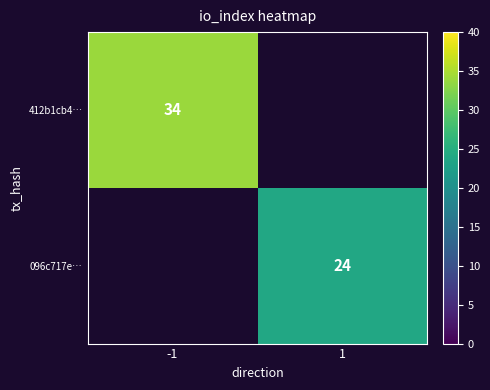

The 412b1cb4… series shows 34 at -1. True or false?

True